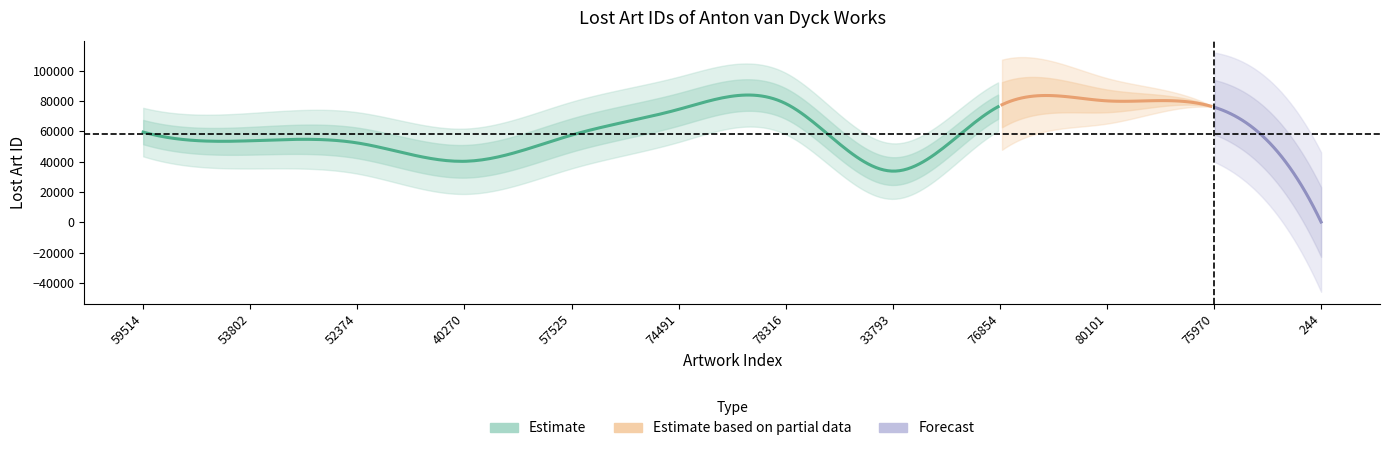

List the labels in order of value, largest first.

80101, 78316, 76854, 75970, 74491, 59514, 57525, 53802, 52374, 40270, 33793, 244